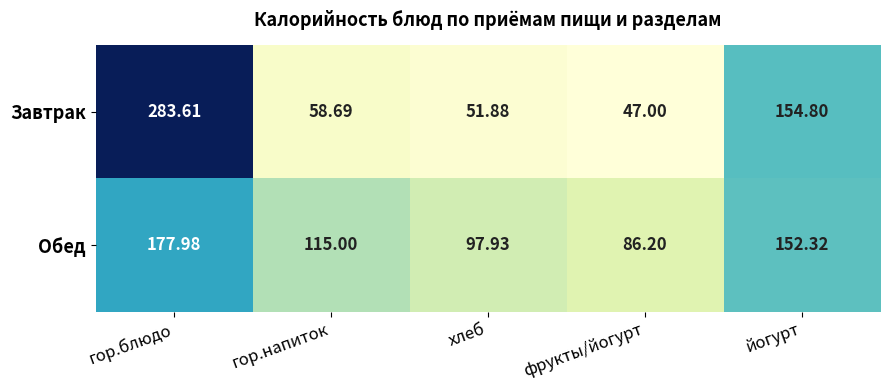

Which series has the largest total across all categories?

Обед